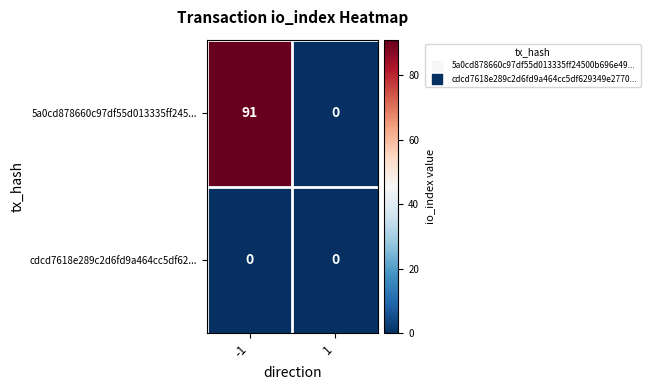

The value of 5a0cd878660c97df55d013335ff245... at 1 is -64. True or false?

False